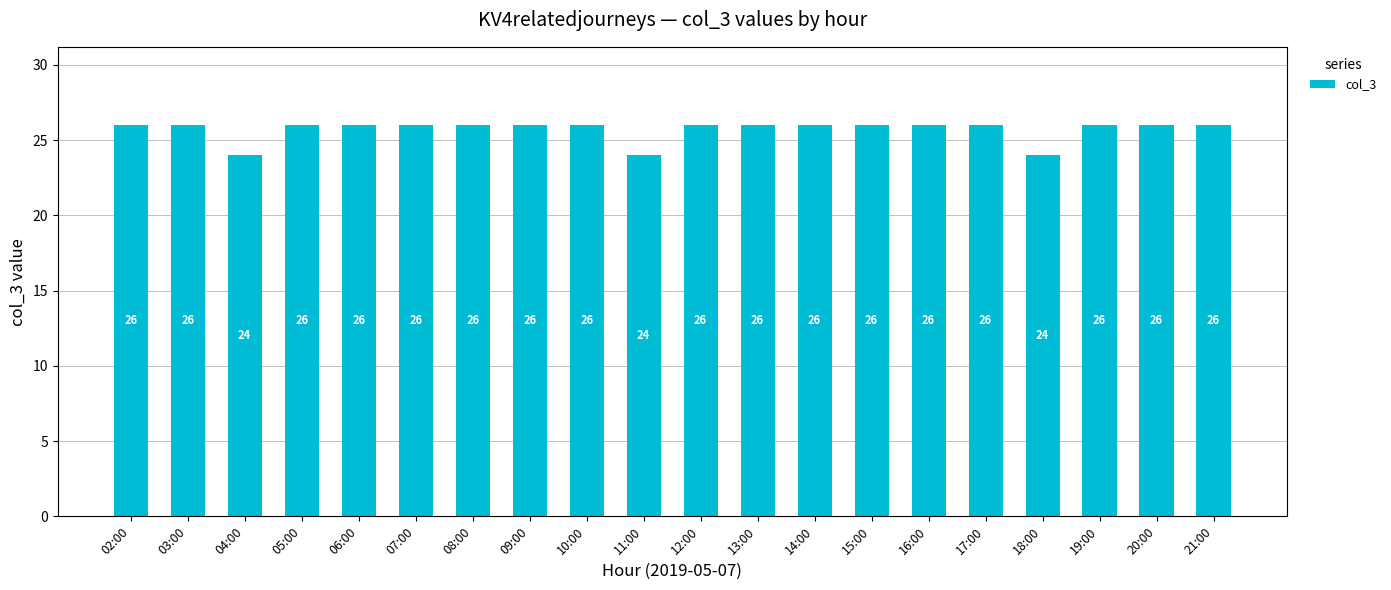

Approximately how many times larger is the value at 04:00 compared to 21:00?

0.9